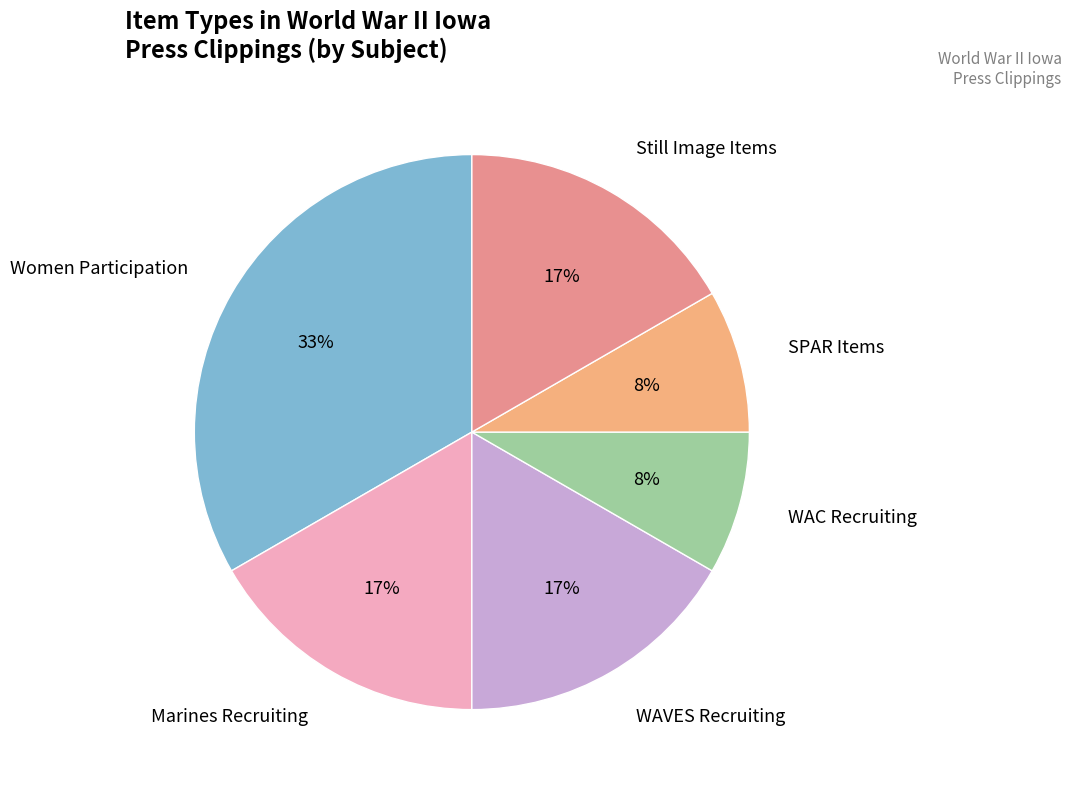

Between Still Image Items and WAC Recruiting, which is larger?

Still Image Items